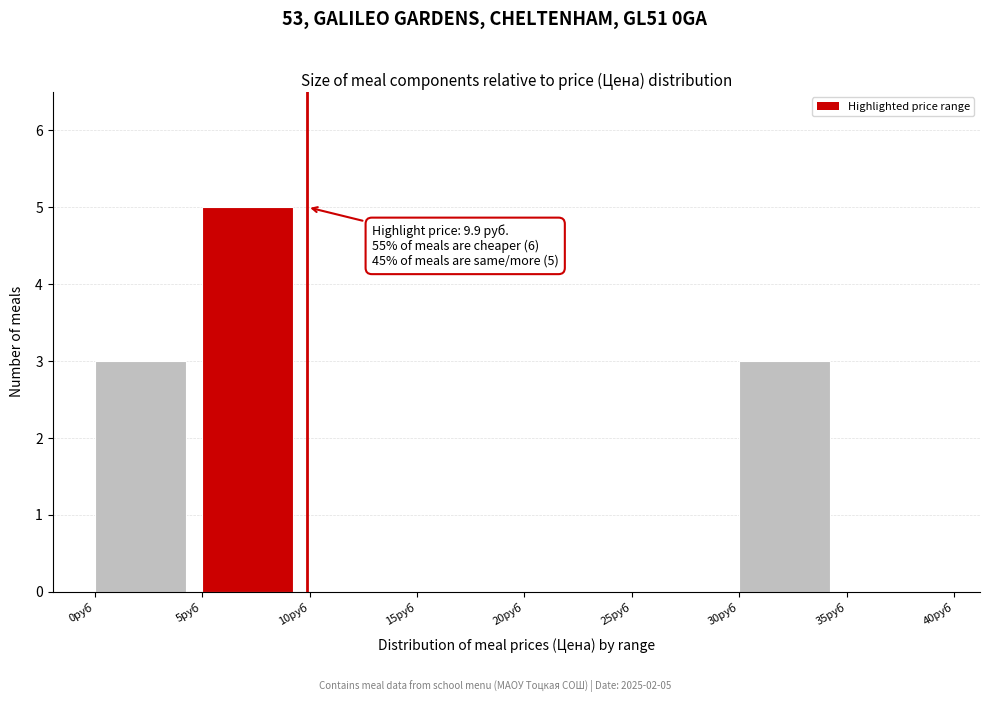

Which range on the x-axis has the tallest bar?

5 to 10